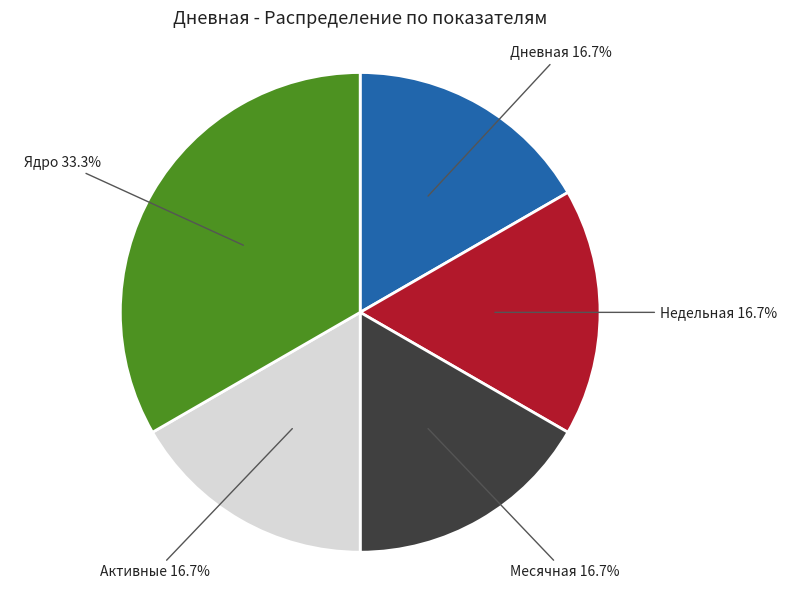

To the nearest percent, what is the difference between the largest and smallest slice percentages?

17%